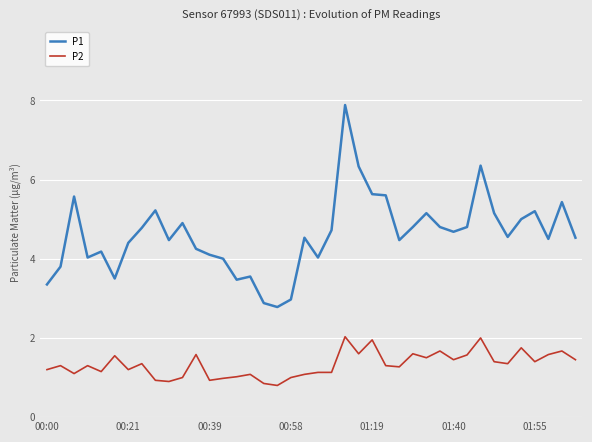

True or false: P1 and P2 cross at least once.

False